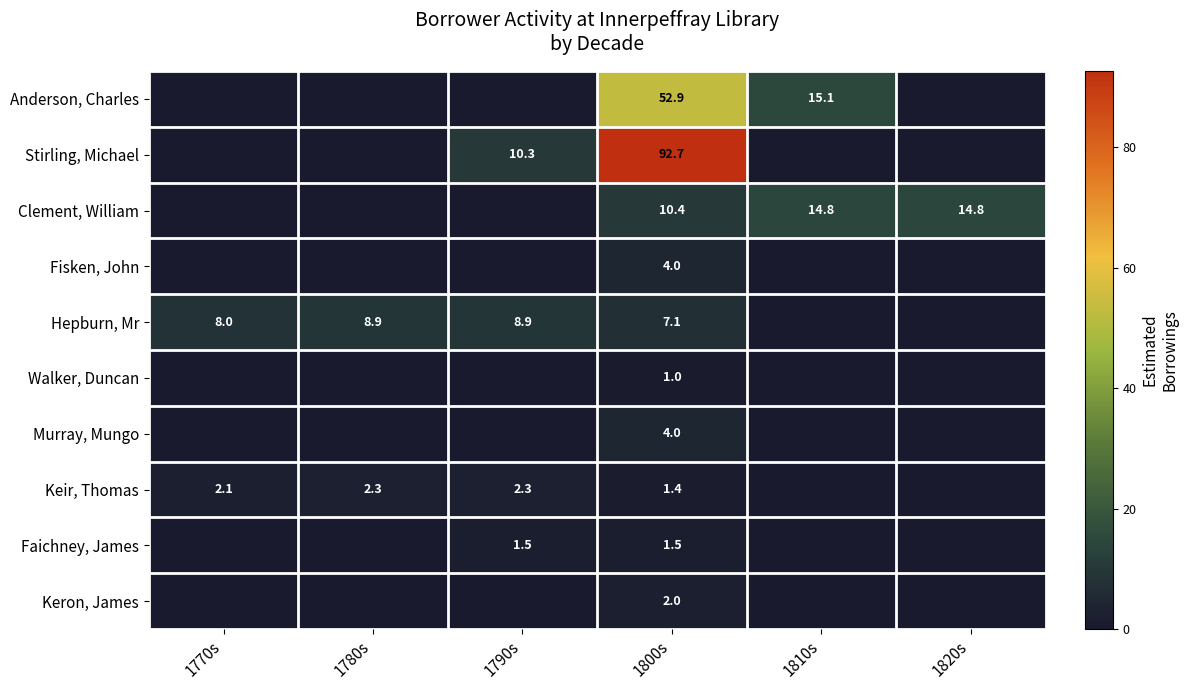

The value of Hepburn, Mr at 1780s is 8.9. True or false?

True